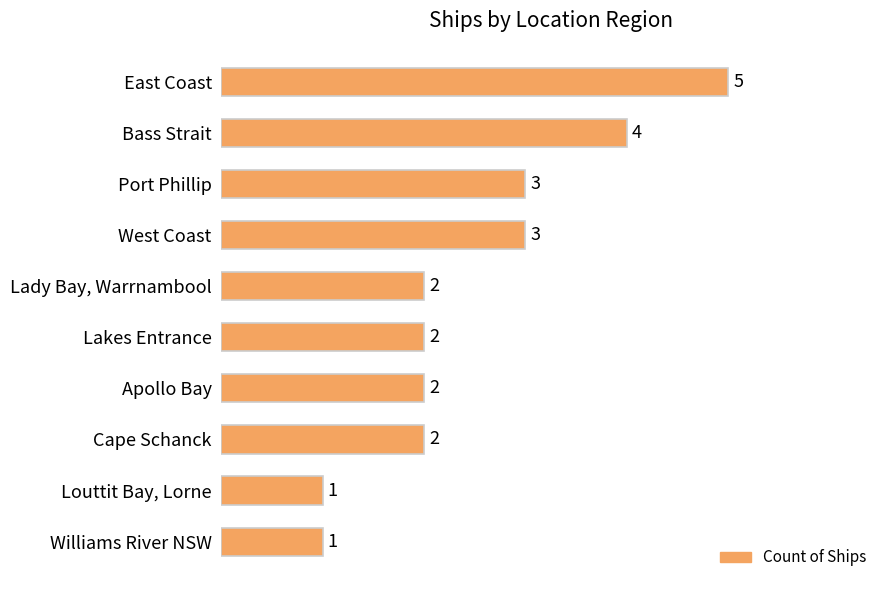

How many bars are there in total?

10